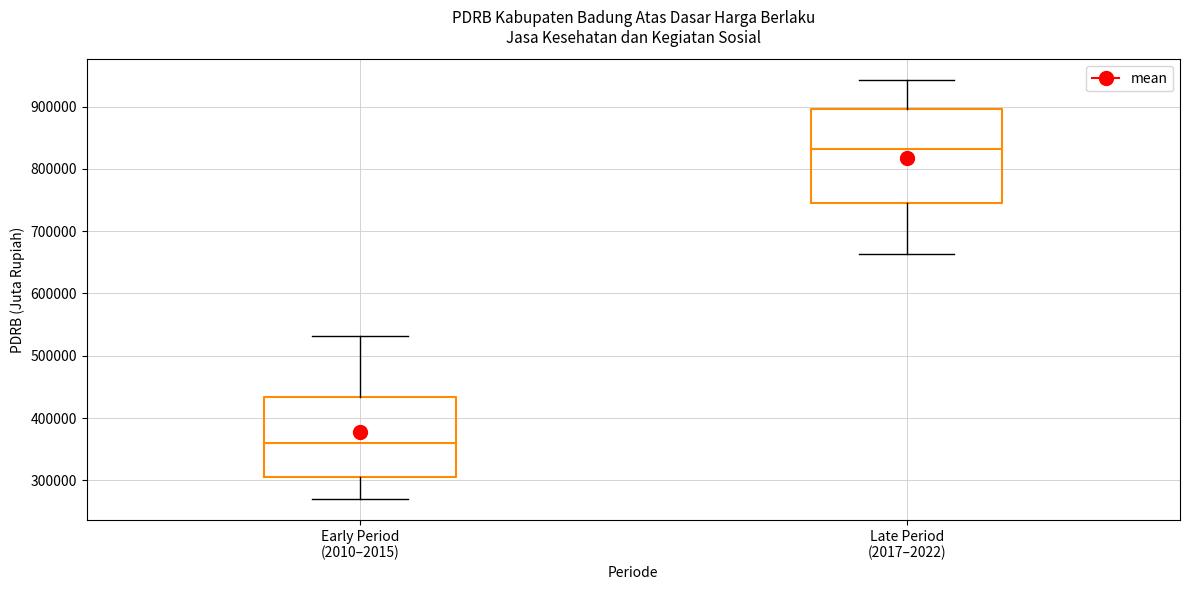

Which box's median line is the highest?

Late Period (2017–2022)